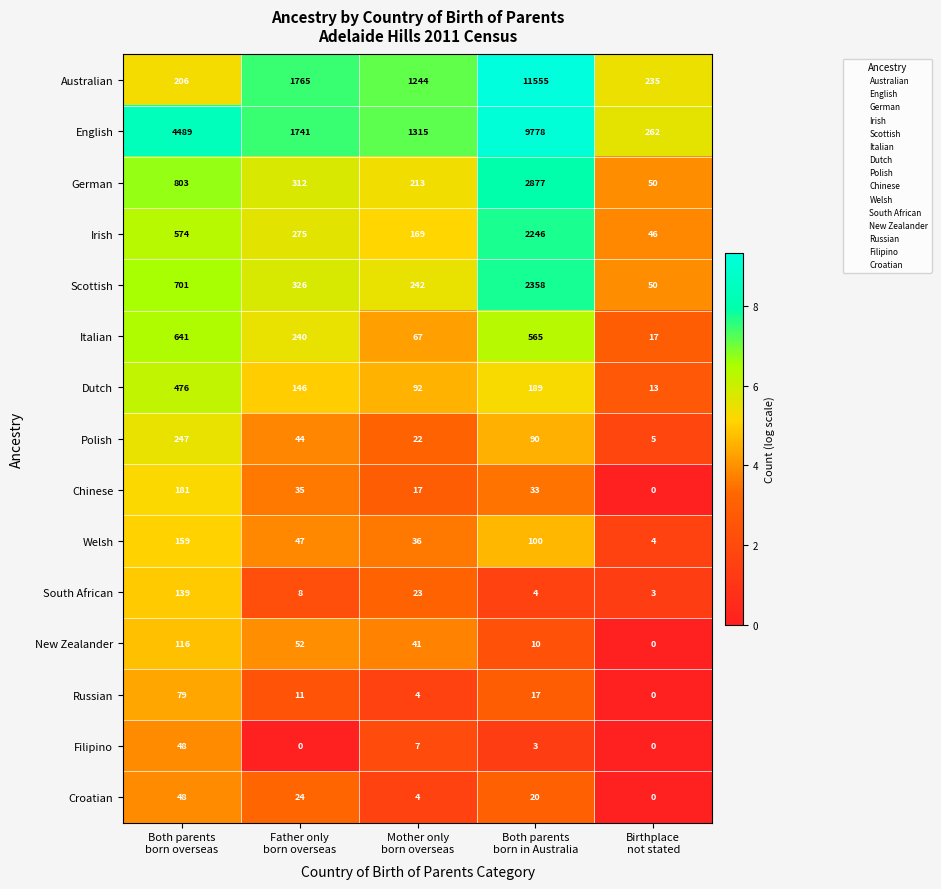

What is the total value across all series at Both parents
born in Australia?

29845